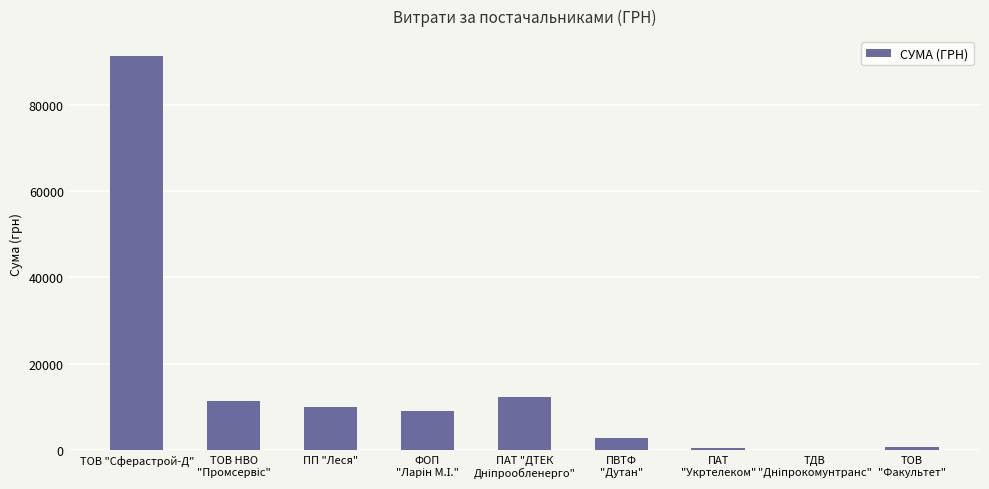

Count the number of categories in the chart.

9